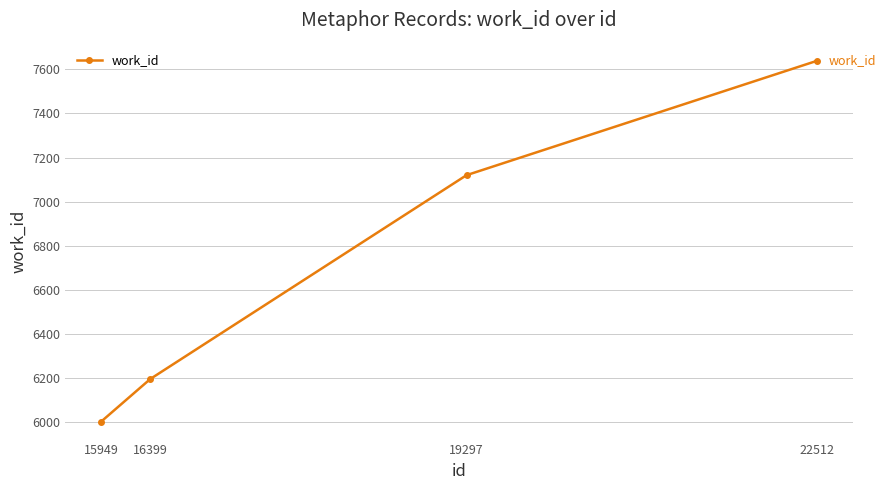

The chart shows a value of 12357 at 22512. True or false?

False